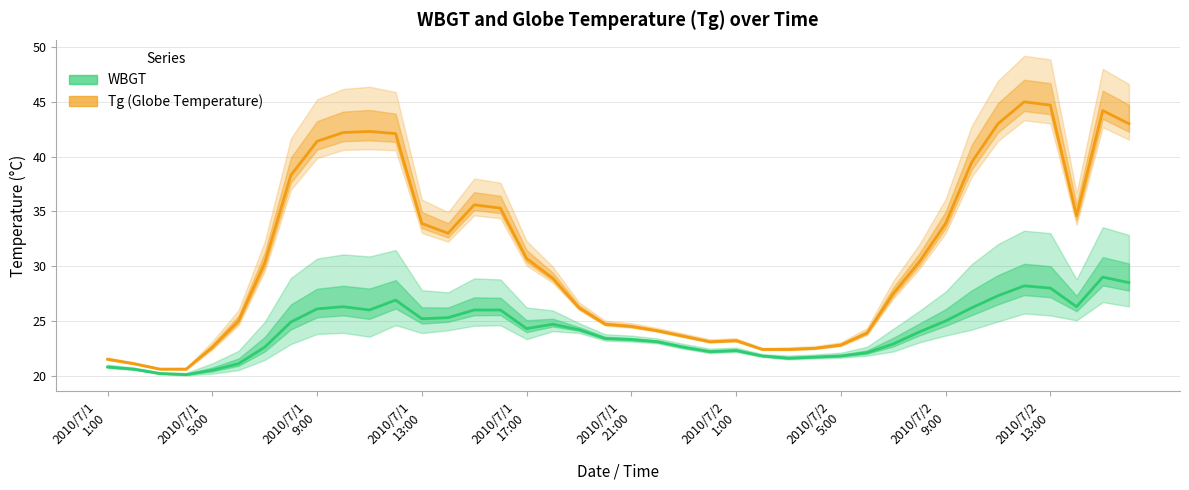

Is it true that WBGT equals 26.0 at 10?

True